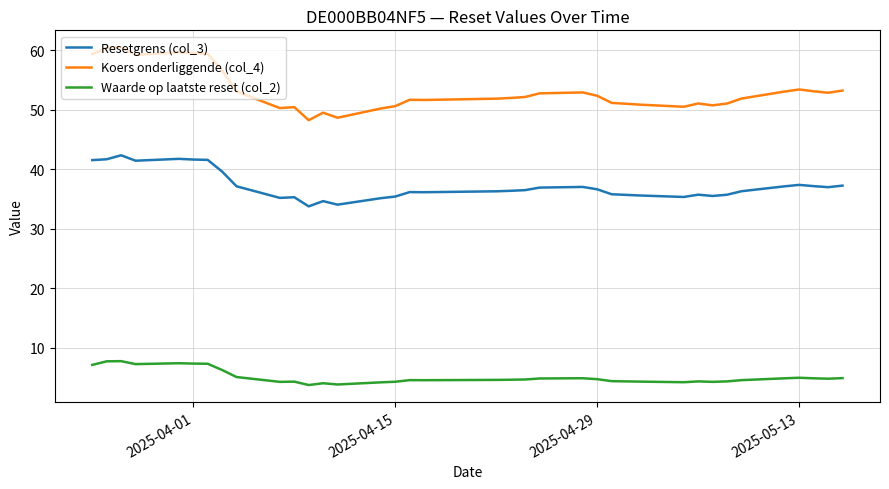

Which series has the largest total across all categories?

Koers onderliggende (col_4)